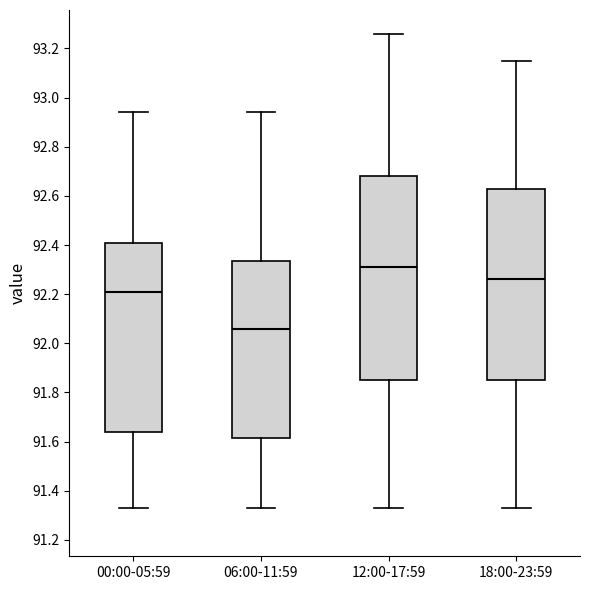

Comparing the boxes themselves (not the whiskers), which one is the tallest?

12:00-17:59